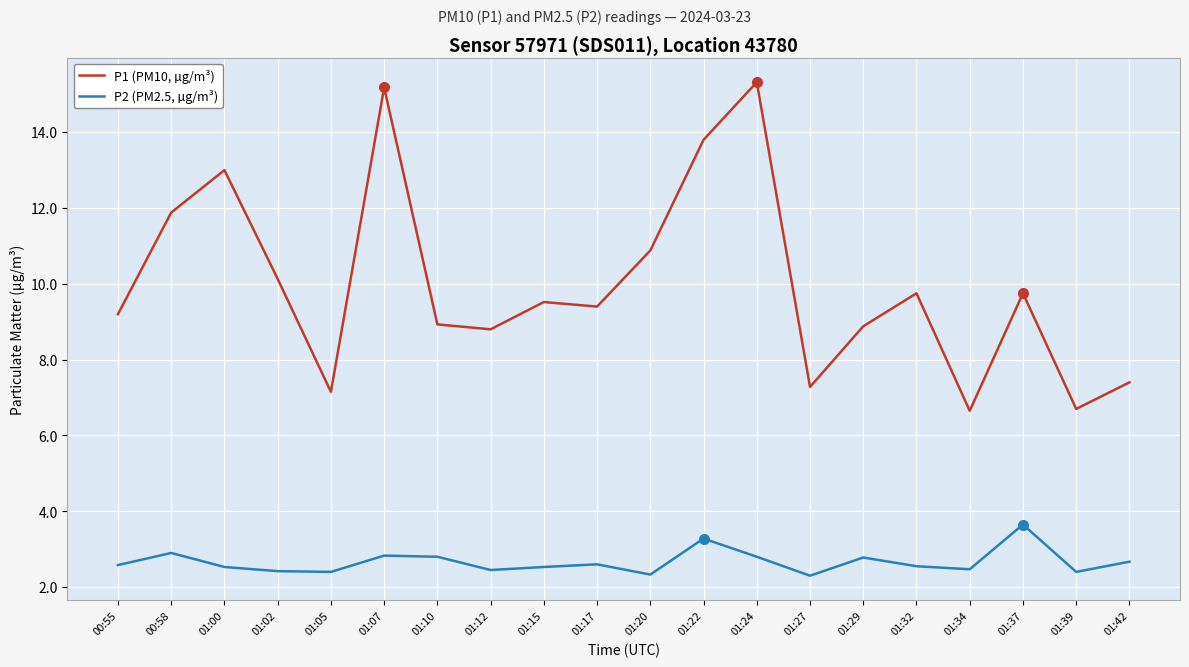

How many lines are shown in the chart?

2